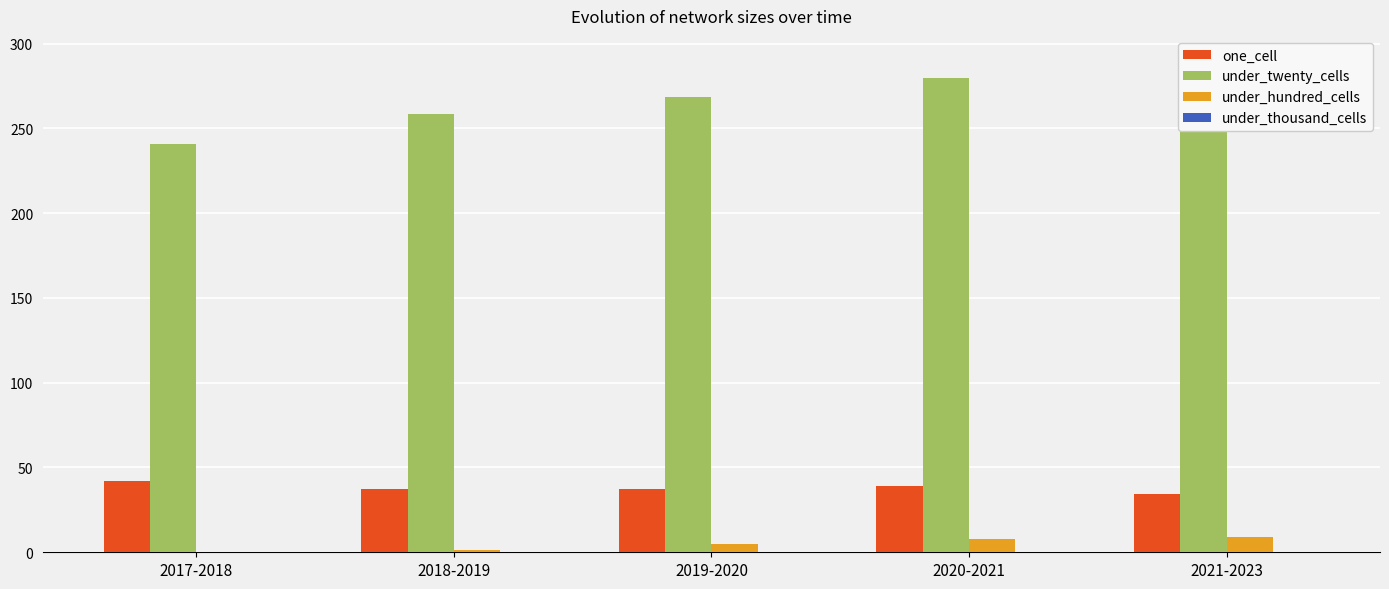

Between 2021-2023 and 2020-2021, which is larger?

2020-2021